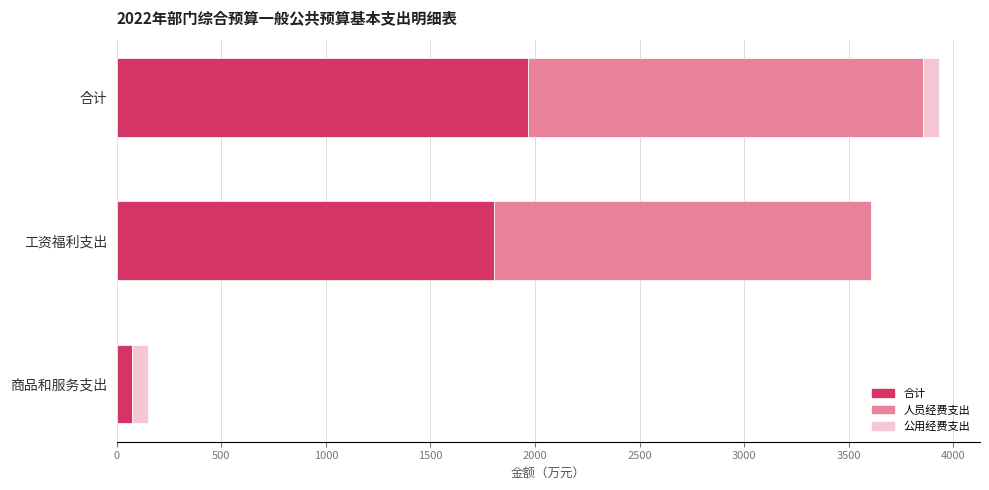

True or false: 合计 has a value of 1965.8 at 合计.

True